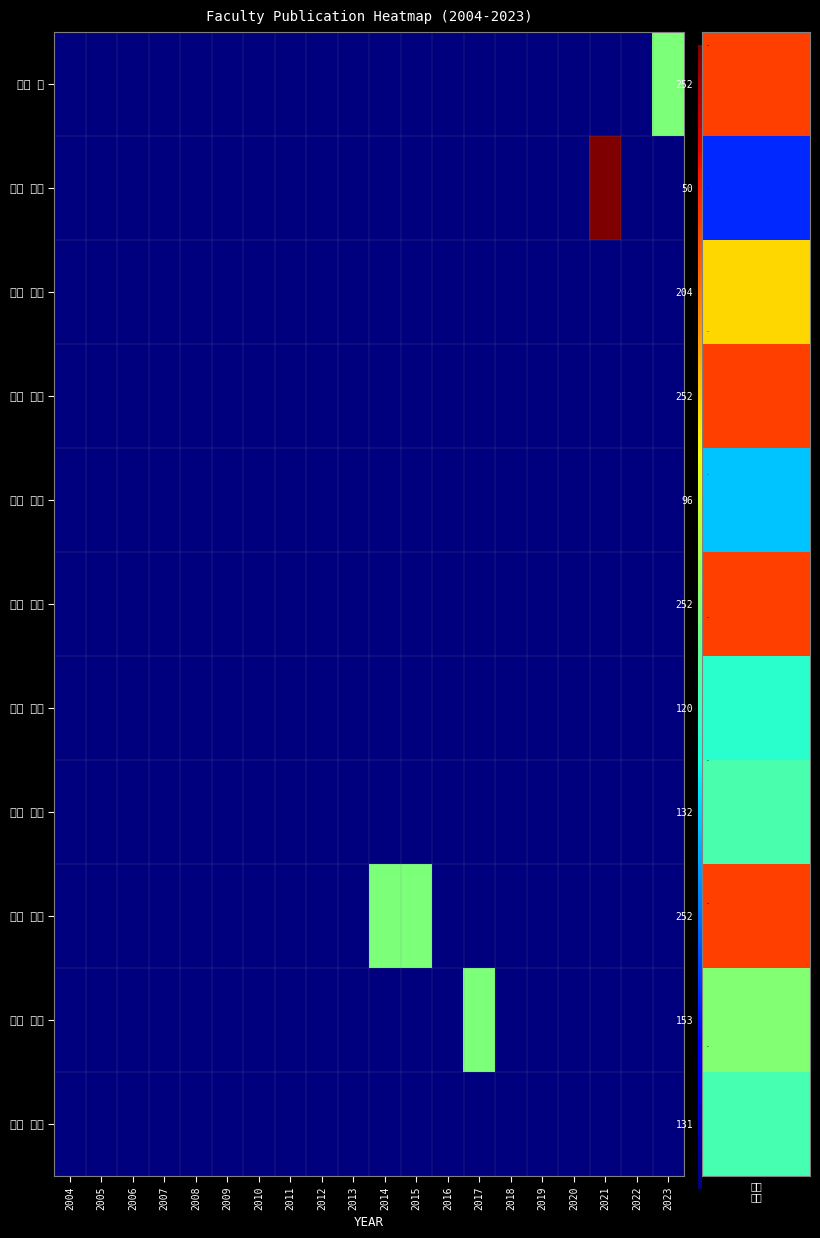

Which series changed the most between 2014 and 2022?

細木 秀彦